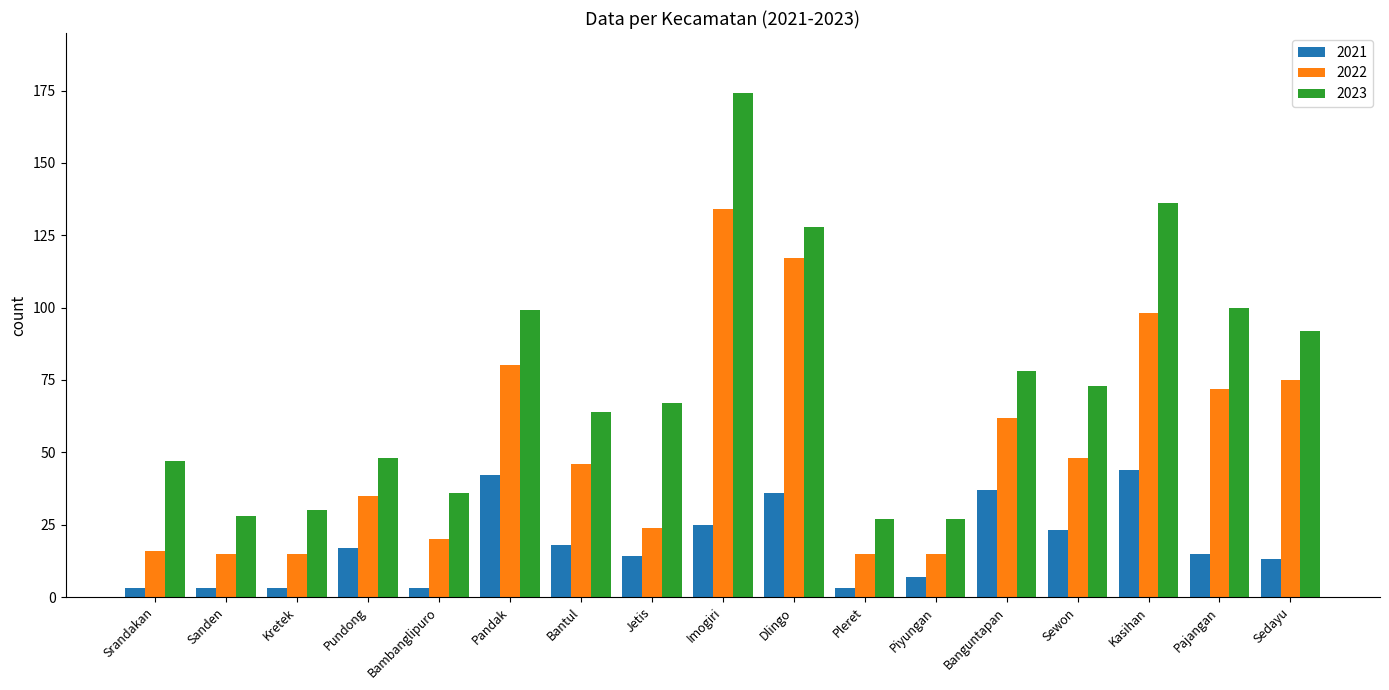

What is the average value of the 2022 series?

52